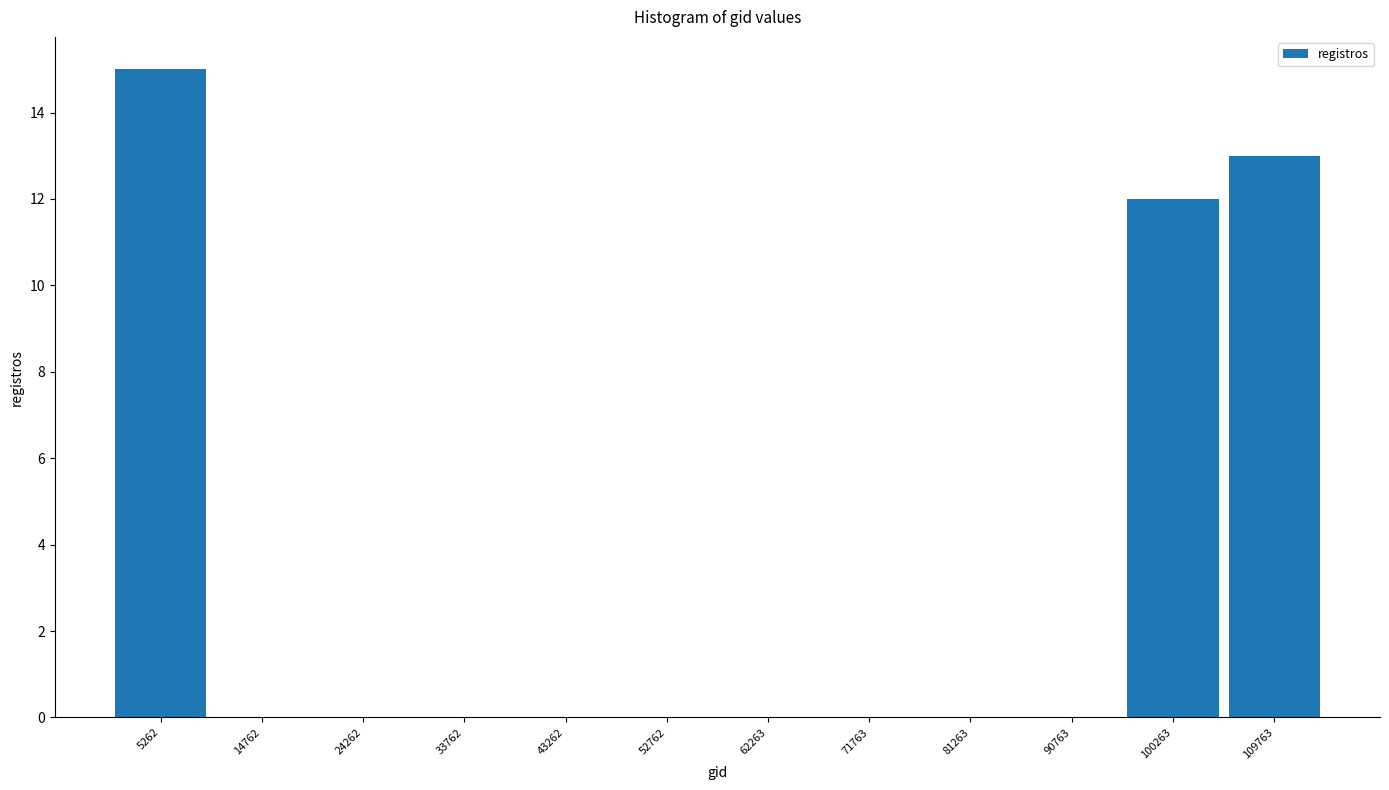

What is the height of the bar covering 96000 to 105000 on the x-axis? Neither the bar edges nor the heights are printed on the chart, so give them approximately, as read against the axes.

12